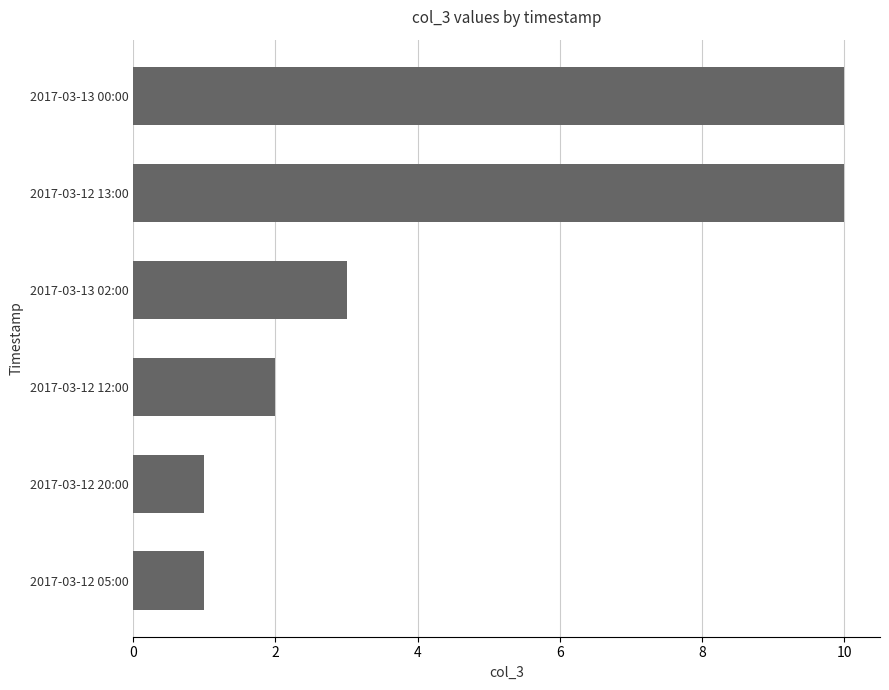

What is the difference between the second highest and second lowest values?

9